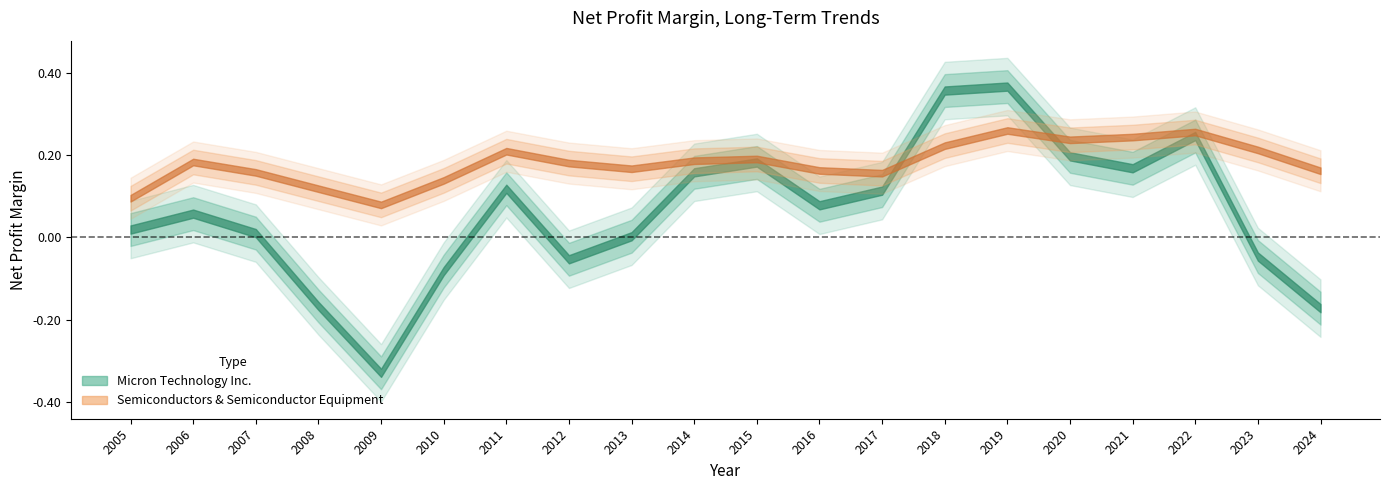

Which series has the largest total across all categories?

Semiconductors & Semiconductor Equipment